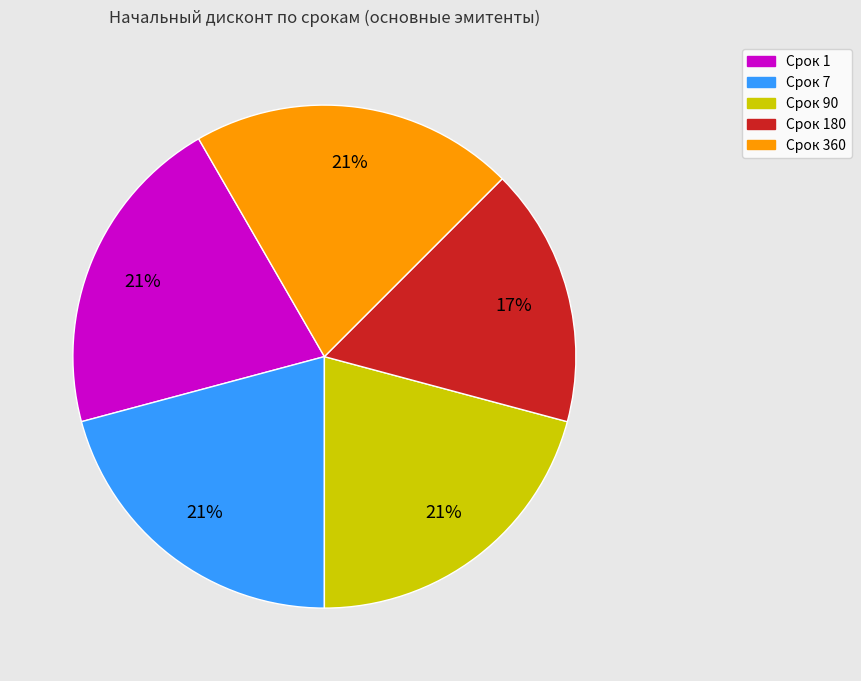

Does any single category account for the majority?

No